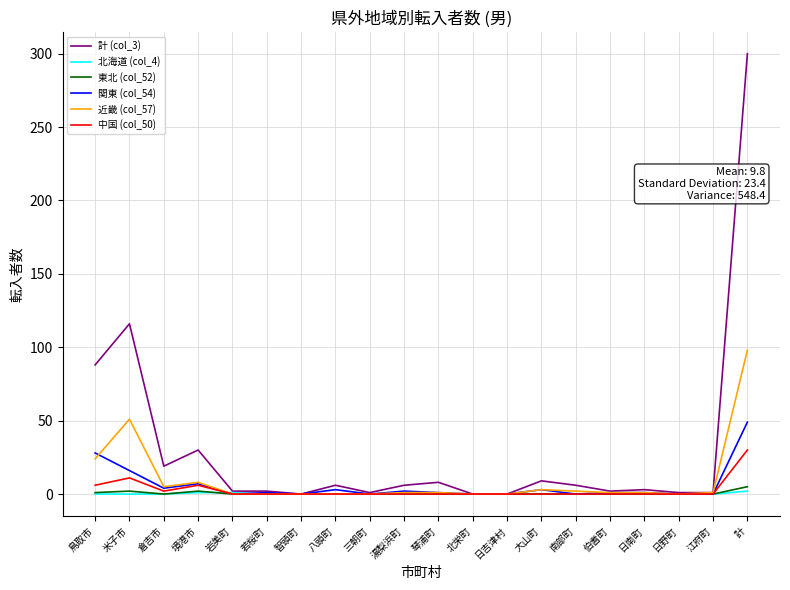

Is it true that 関東 (col_54) equals -17 at 岩美町?

False